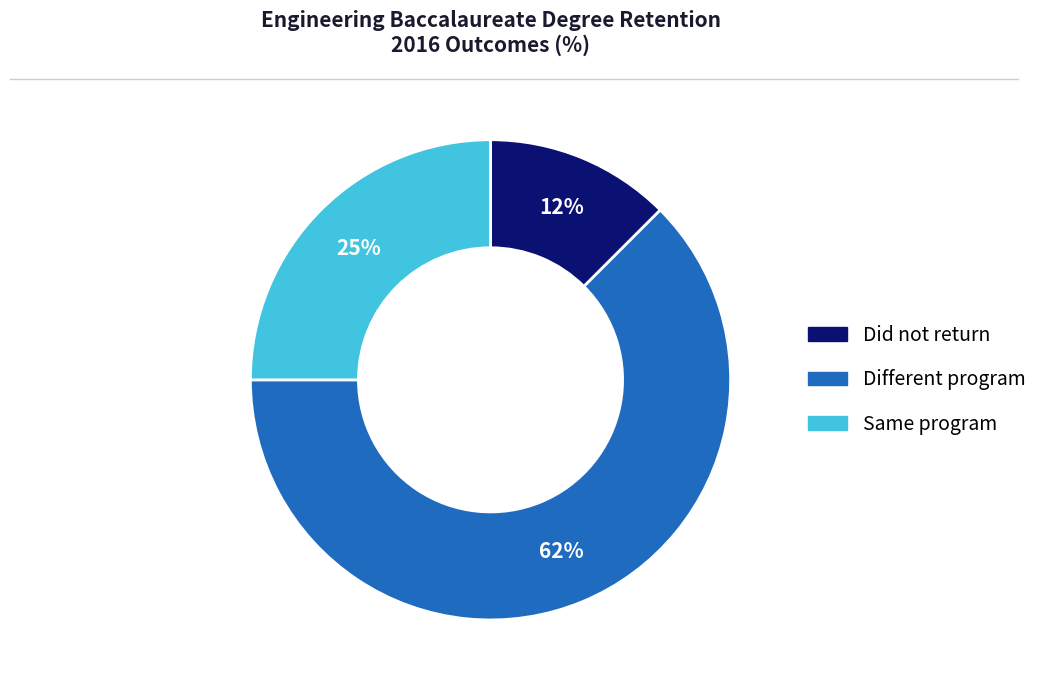

Which has a higher value, Same program or Did not return?

Same program